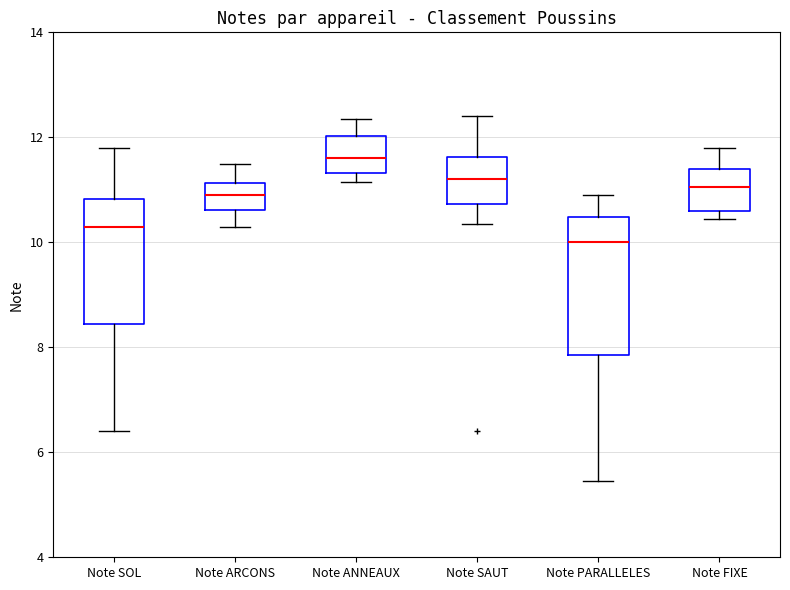

Where does the upper whisker of the box for Note ARCONS end on the y-axis? The values are not printed on the chart, so give them approximately, as read against the axis.

11.6